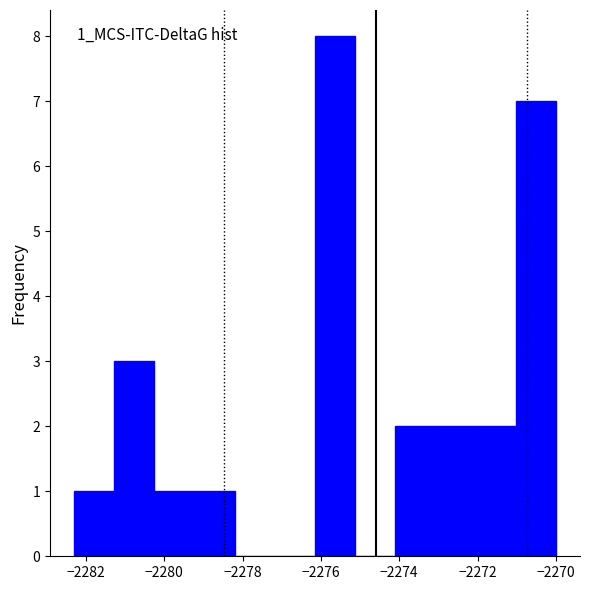

Which range on the x-axis has the tallest bar?

-2276.2 to -2275.2